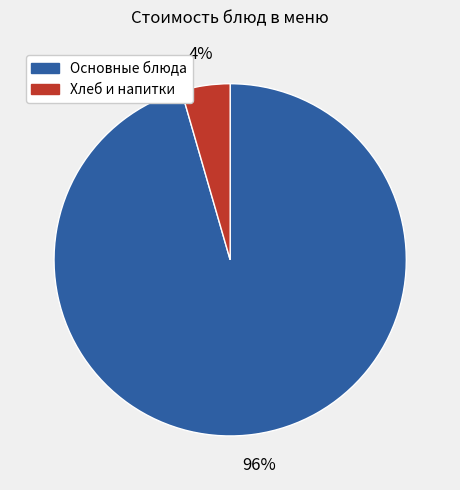

Does any single category account for the majority?

Yes